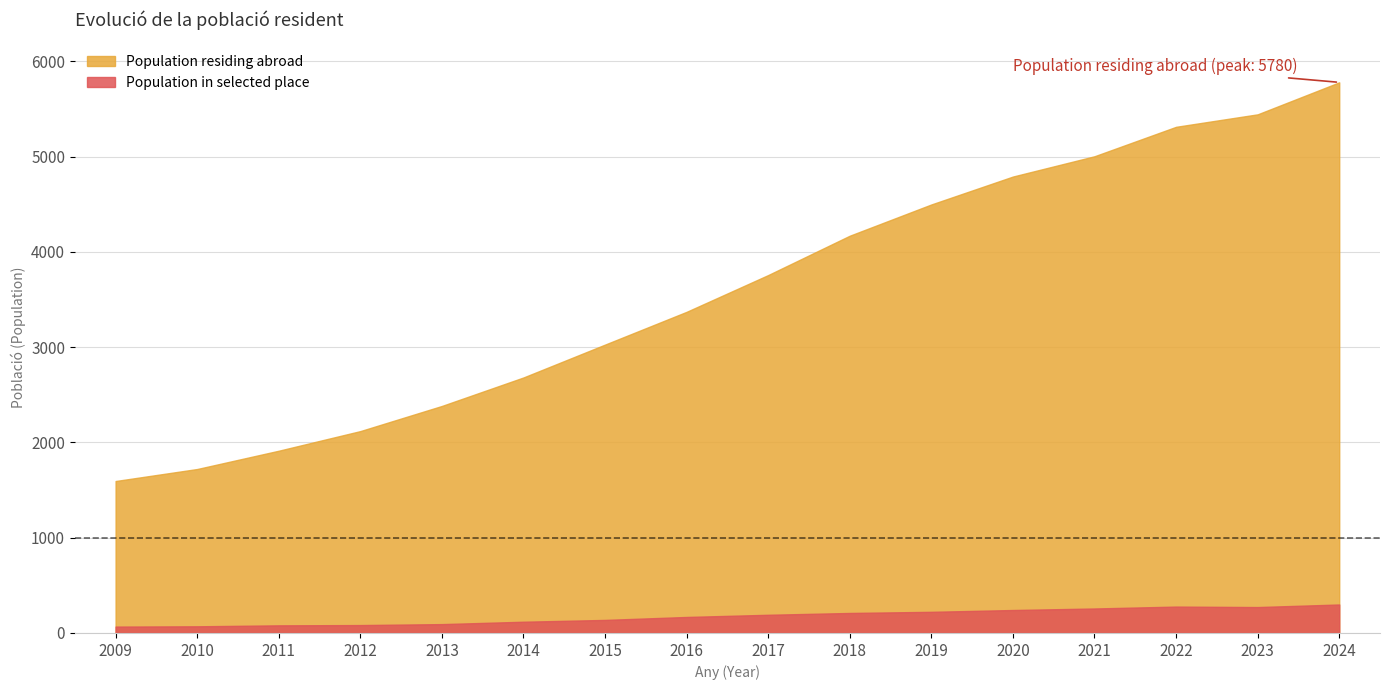

What is the value of the Population in selected place point at the 4th from the left?

83